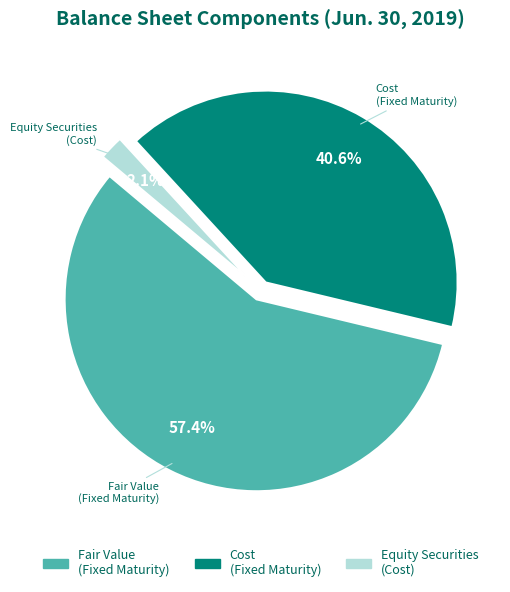

Is the sum of Equity Securities (Cost) and Cost (Fixed Maturity) greater than half?

No